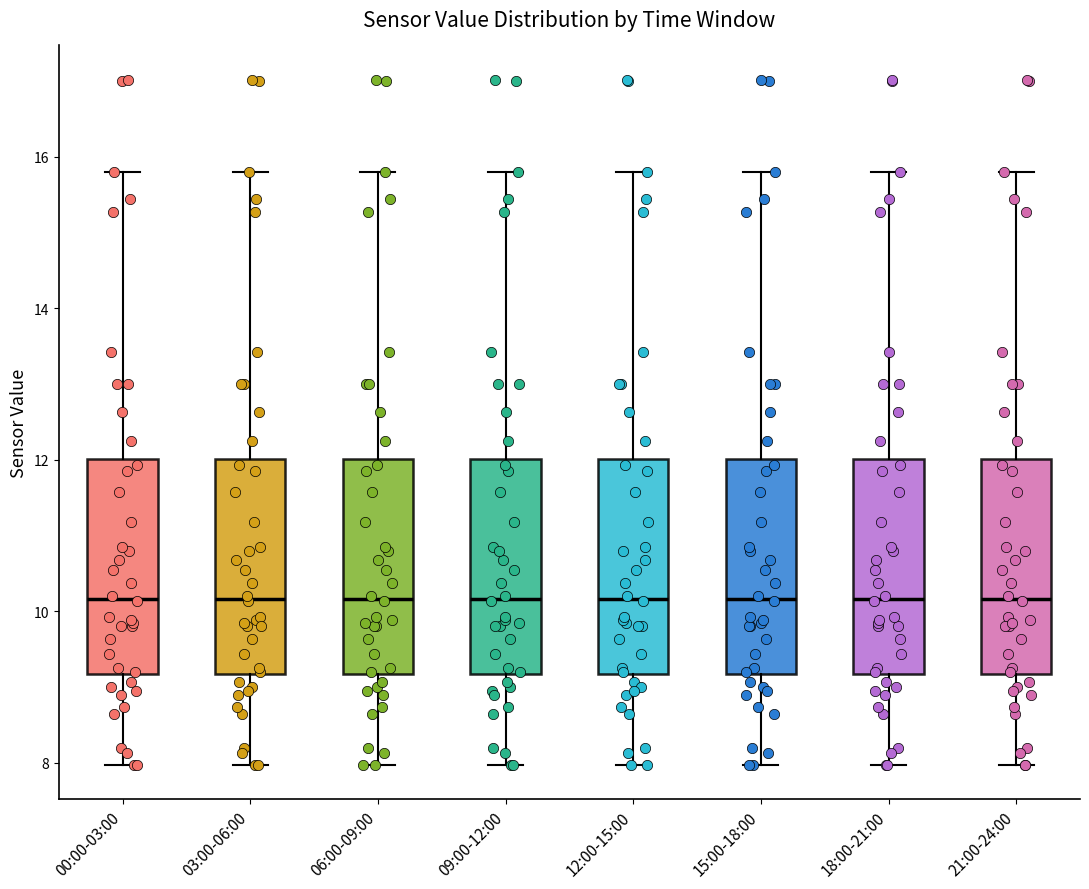

Where is the upper edge of the box for 18:00-21:00 on the y-axis? The values are not printed on the chart, so give them approximately, as read against the axis.

12.0